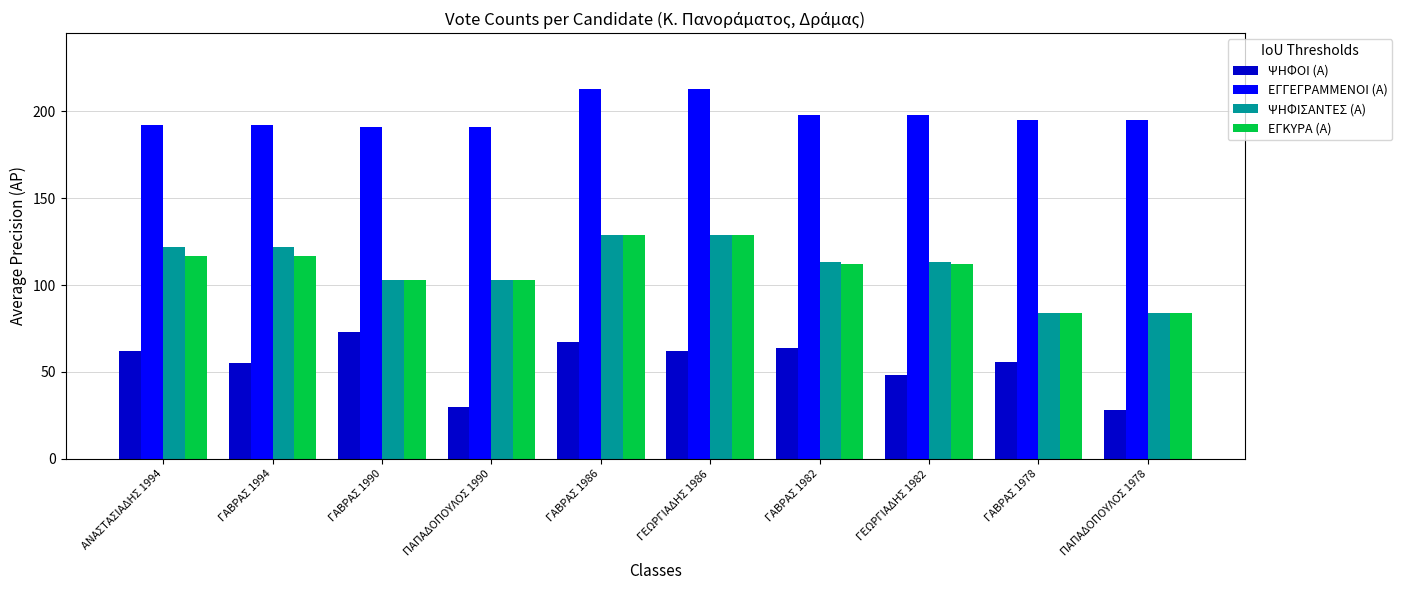

The value of ΕΓΚΥΡΑ (Α) at ΓΑΒΡΑΣ 1994 is 117. True or false?

True